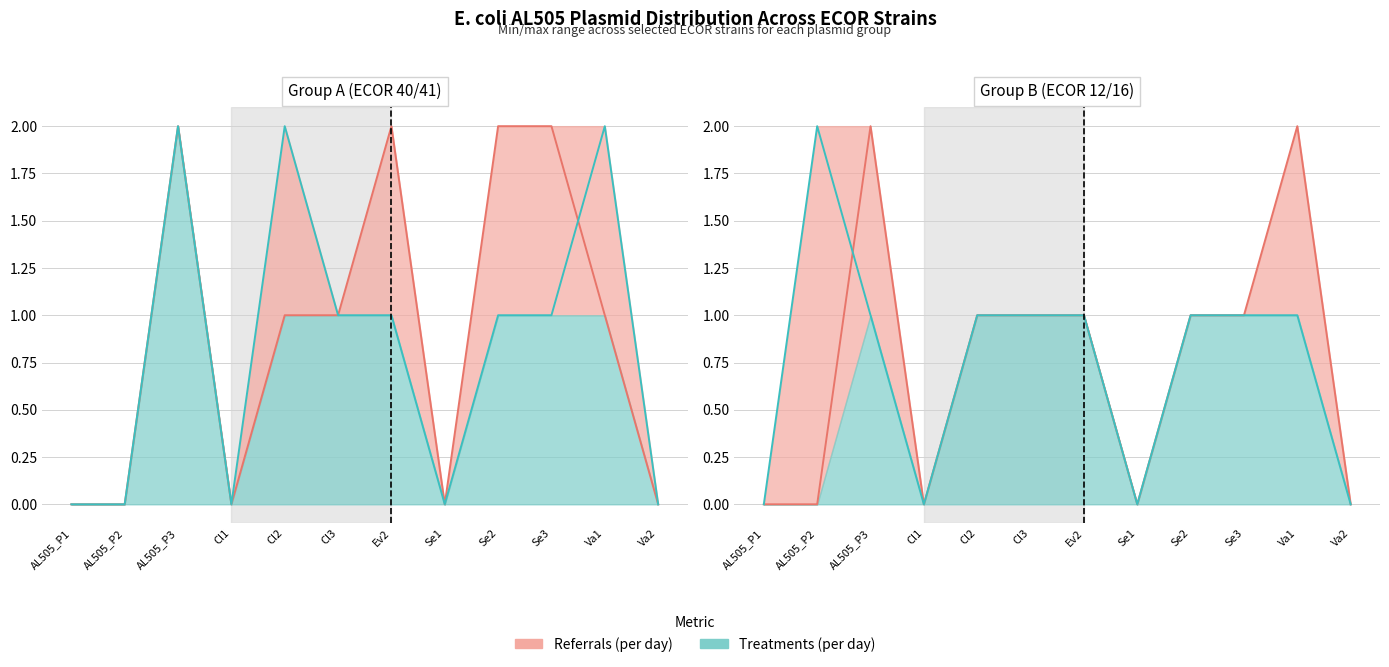

What position from the right is Se3?

3